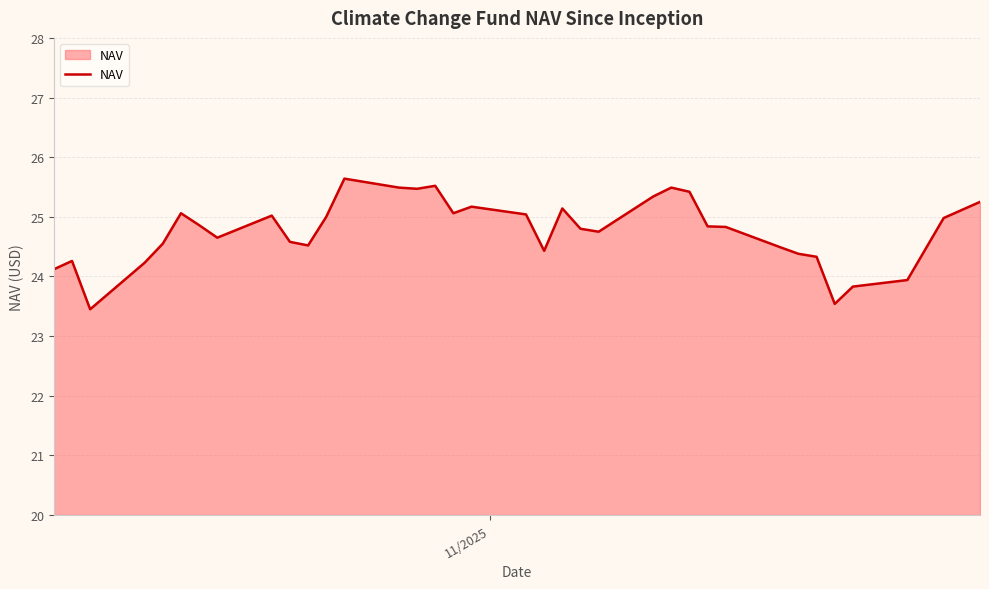

What is the greatest value displayed?

25.6